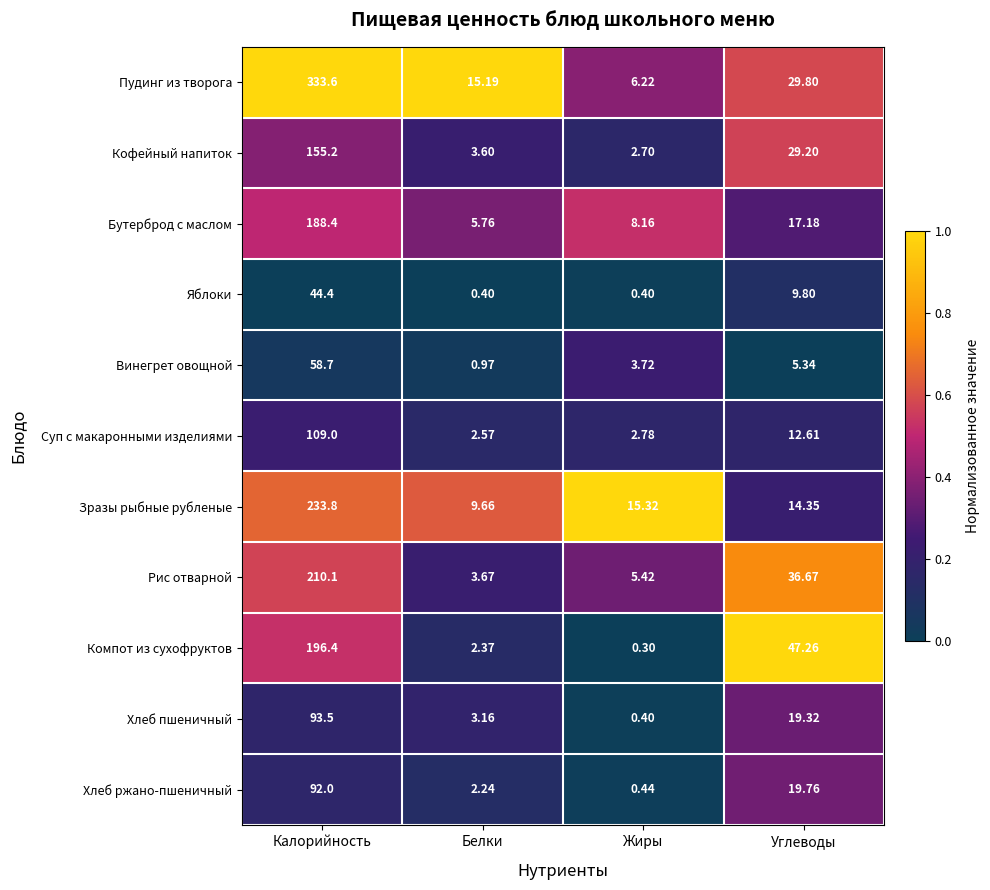

Which label corresponds to the largest value in the chart?

Калорийность